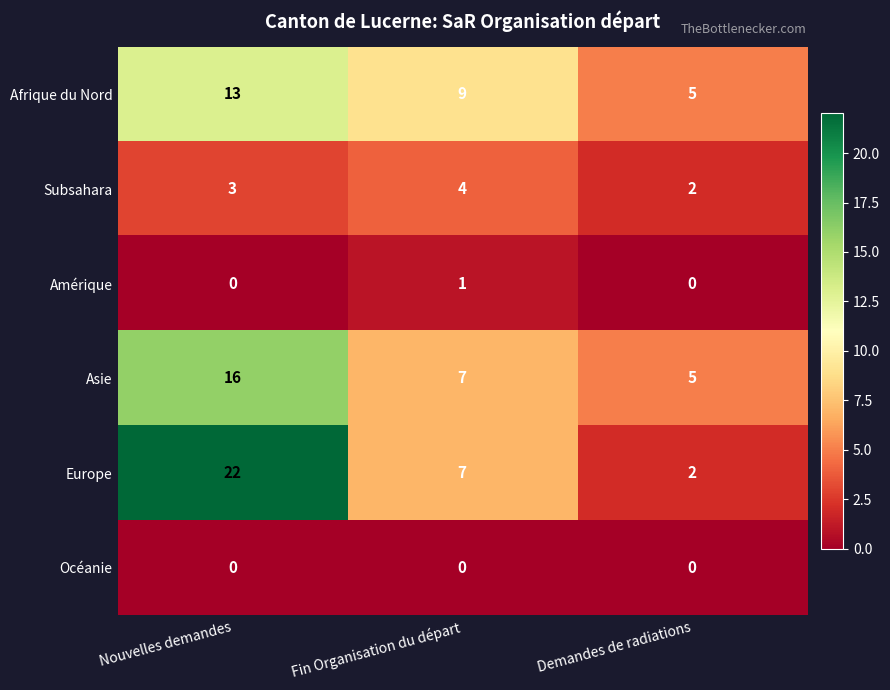

Rank the categories by Europe value from highest to lowest.

Nouvelles demandes, Fin Organisation du départ, Demandes de radiations